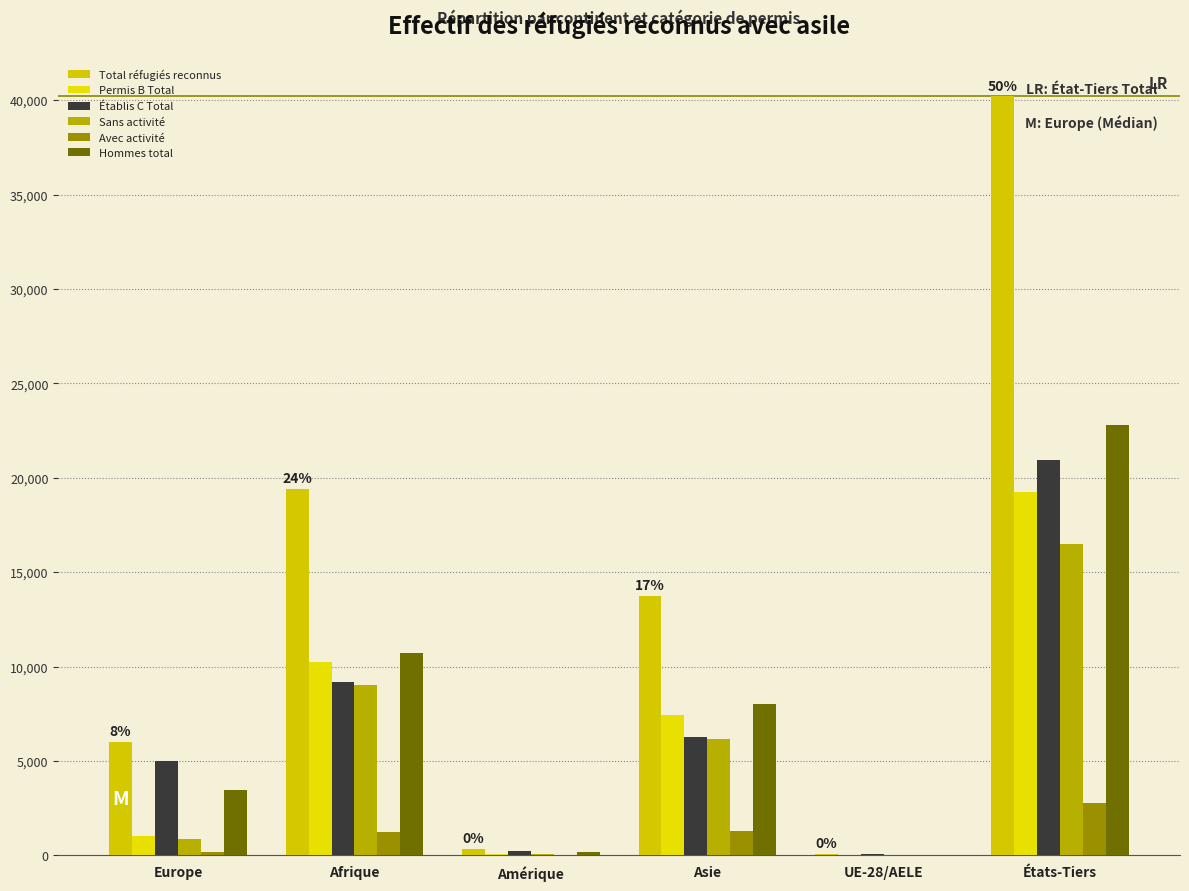

What value does the Sans activité series have at Amérique?

71